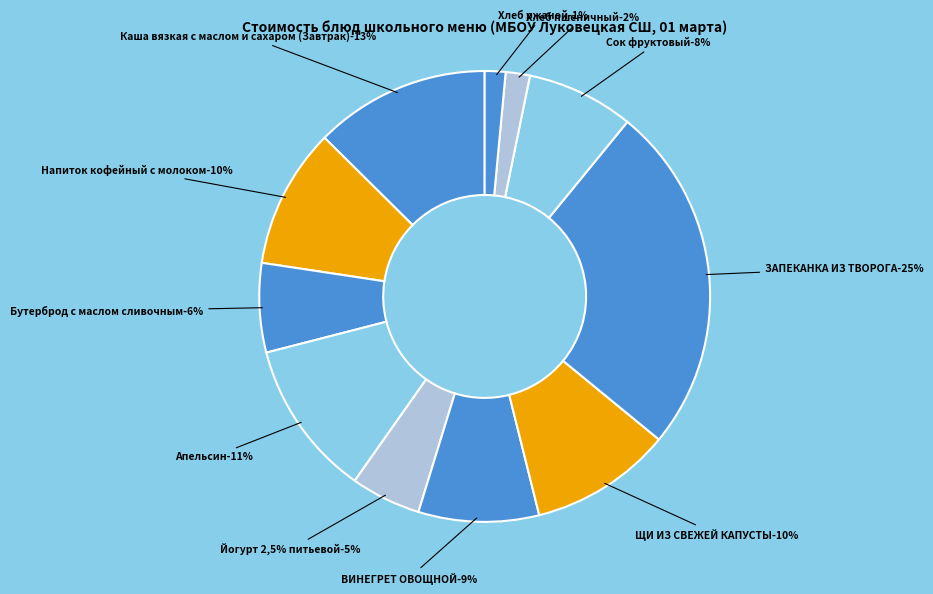

Which slice is the smallest?

Хлеб ржаной